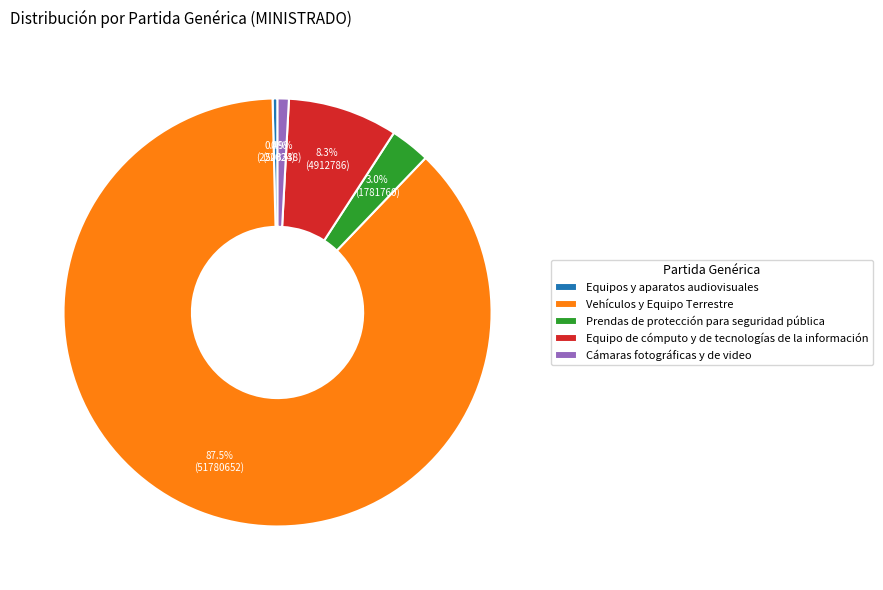

Does Vehículos y Equipo Terrestre represent more than half of the total?

Yes